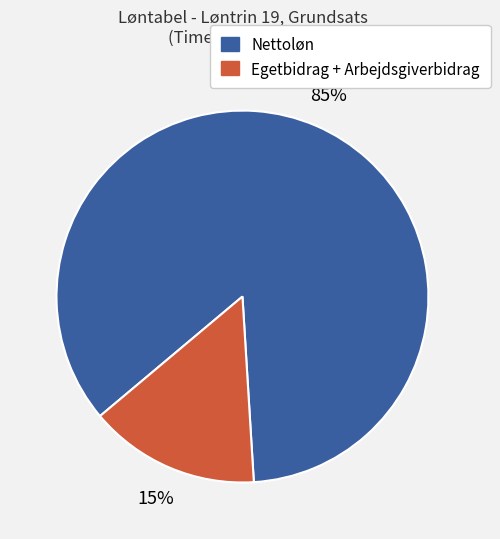

Is there any slice that represents more than half of the pie?

Yes